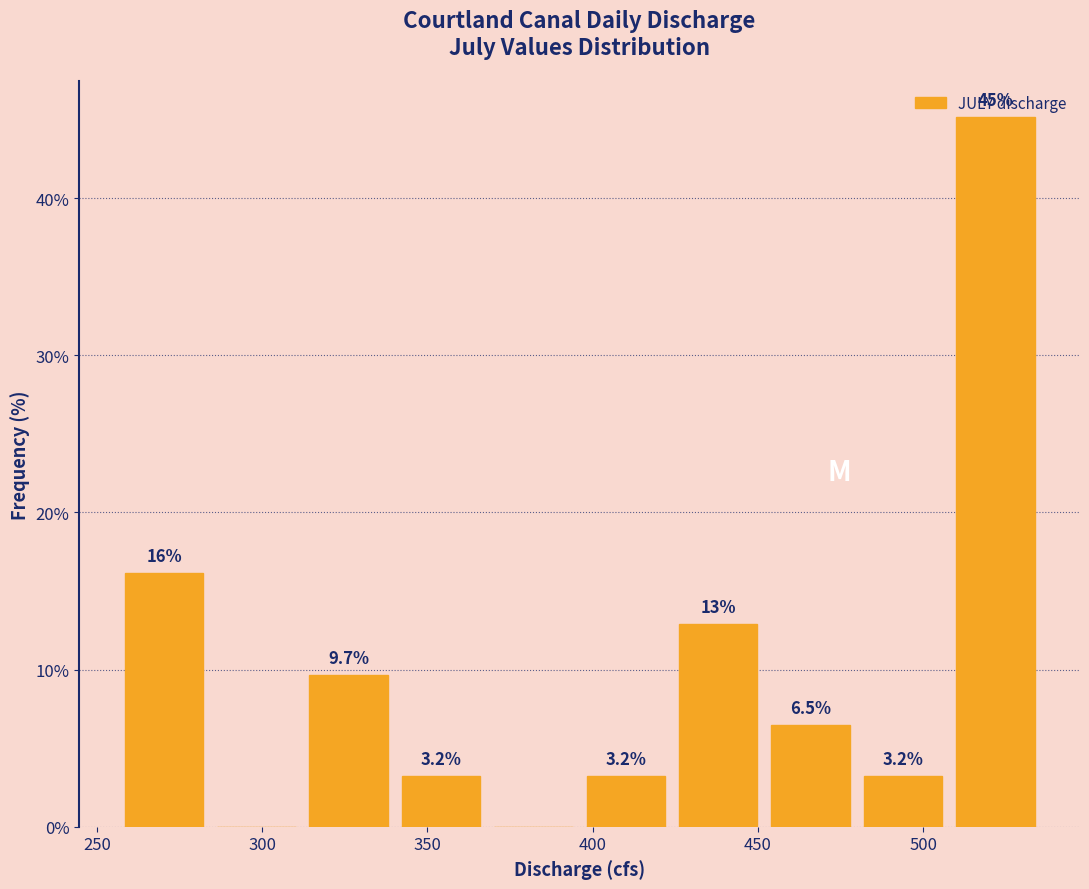

Over which range of the x-axis is the bar tallest?

510 to 535